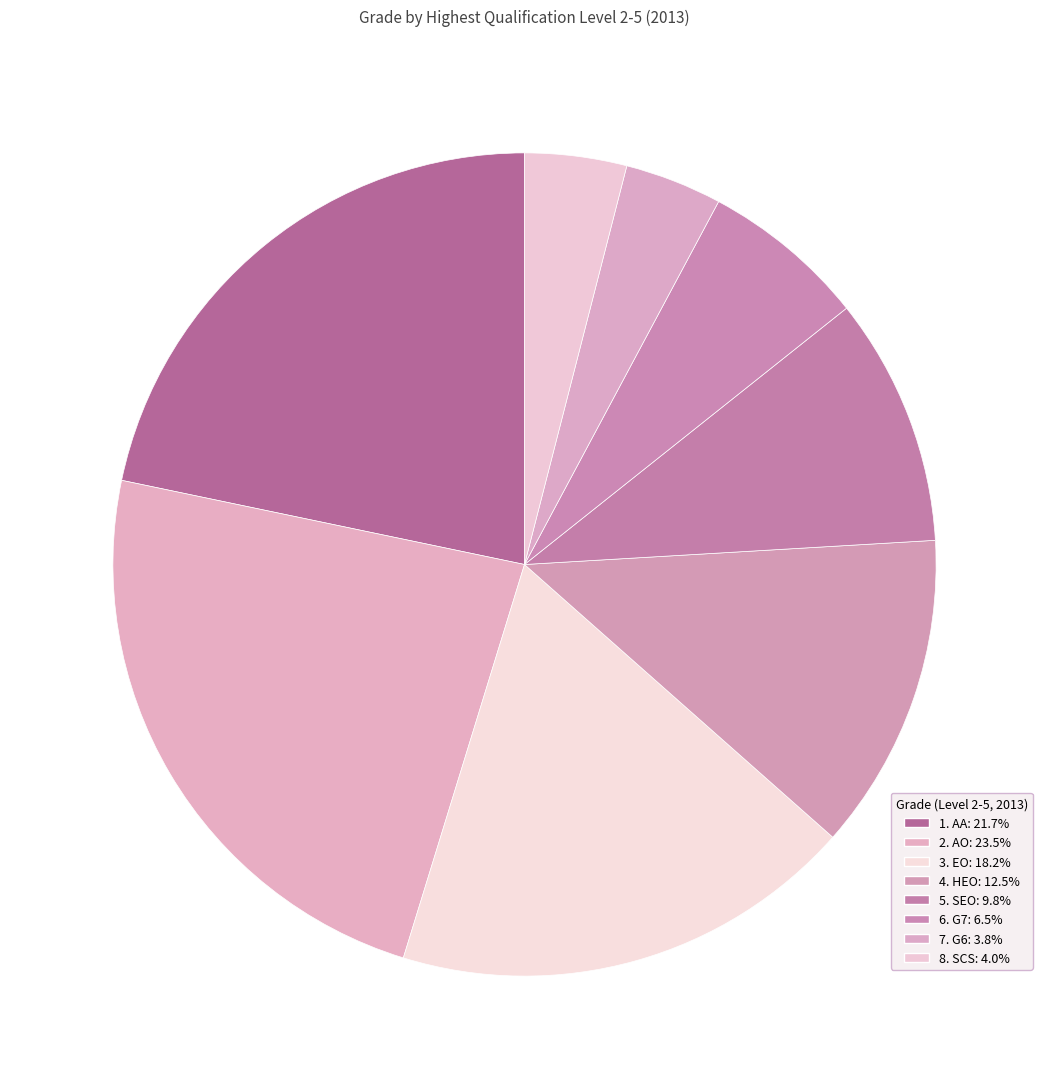

To the nearest percent, what percentage of the pie is 8. SCS?

4%